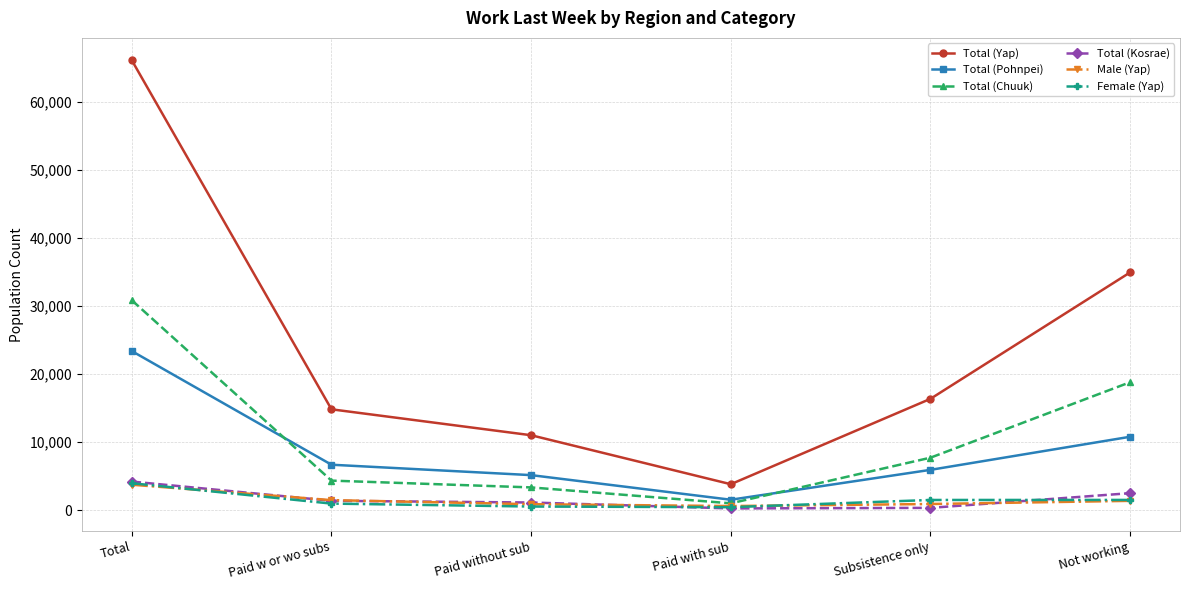

What is the label of the 3rd point from the left?

Paid without sub